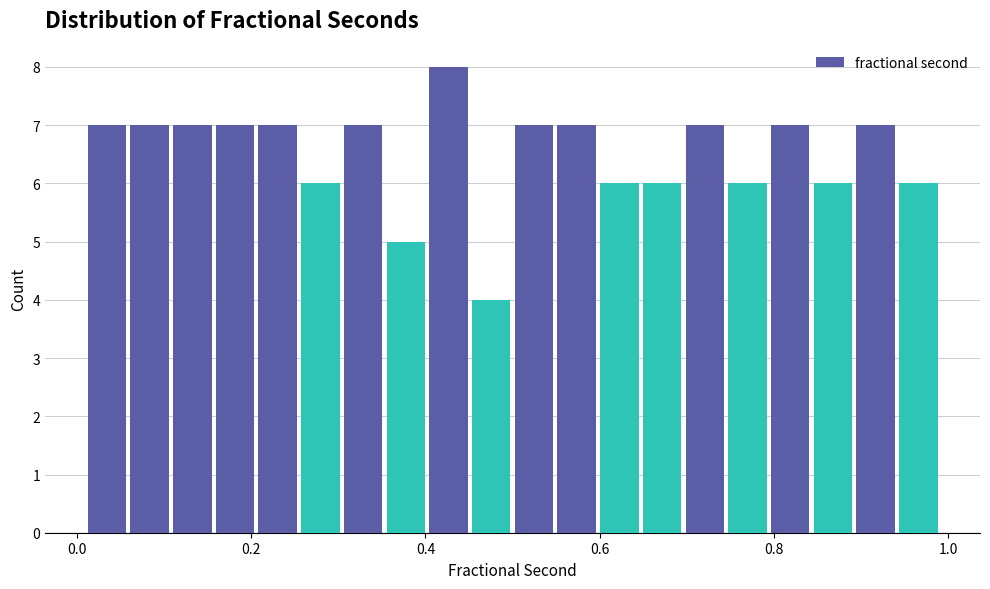

Read against the x-axis, roughly where is the centre of the tallest bar?

0.42